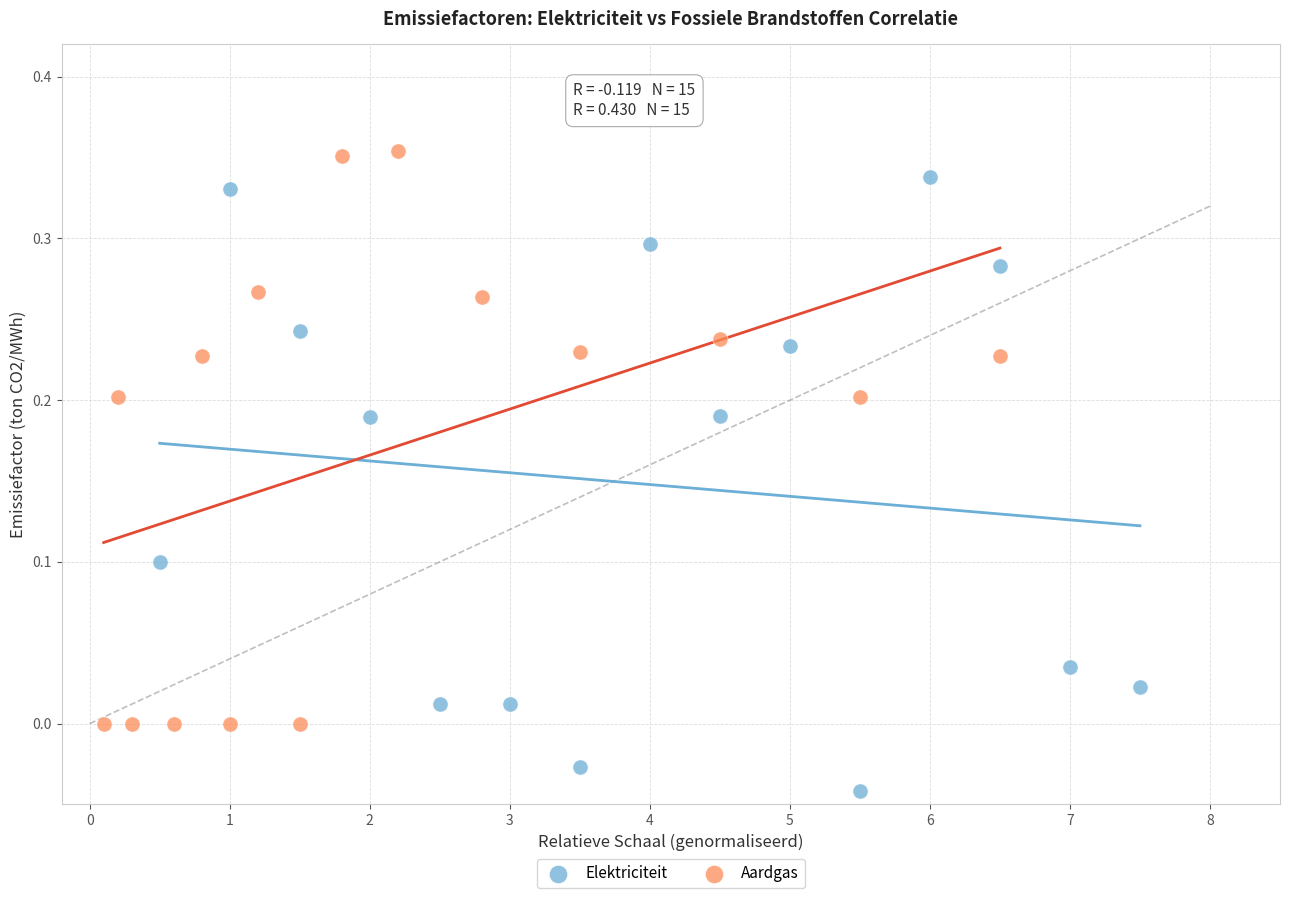

Which series contains the lowest Y value?

Elektriciteit